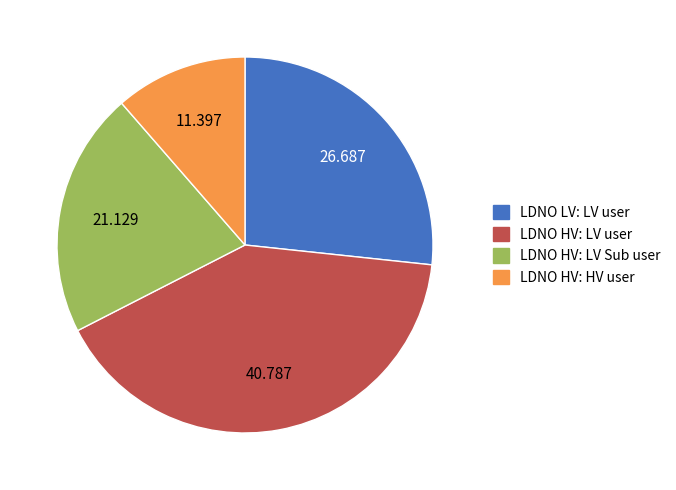

Is there any slice that represents more than half of the pie?

No